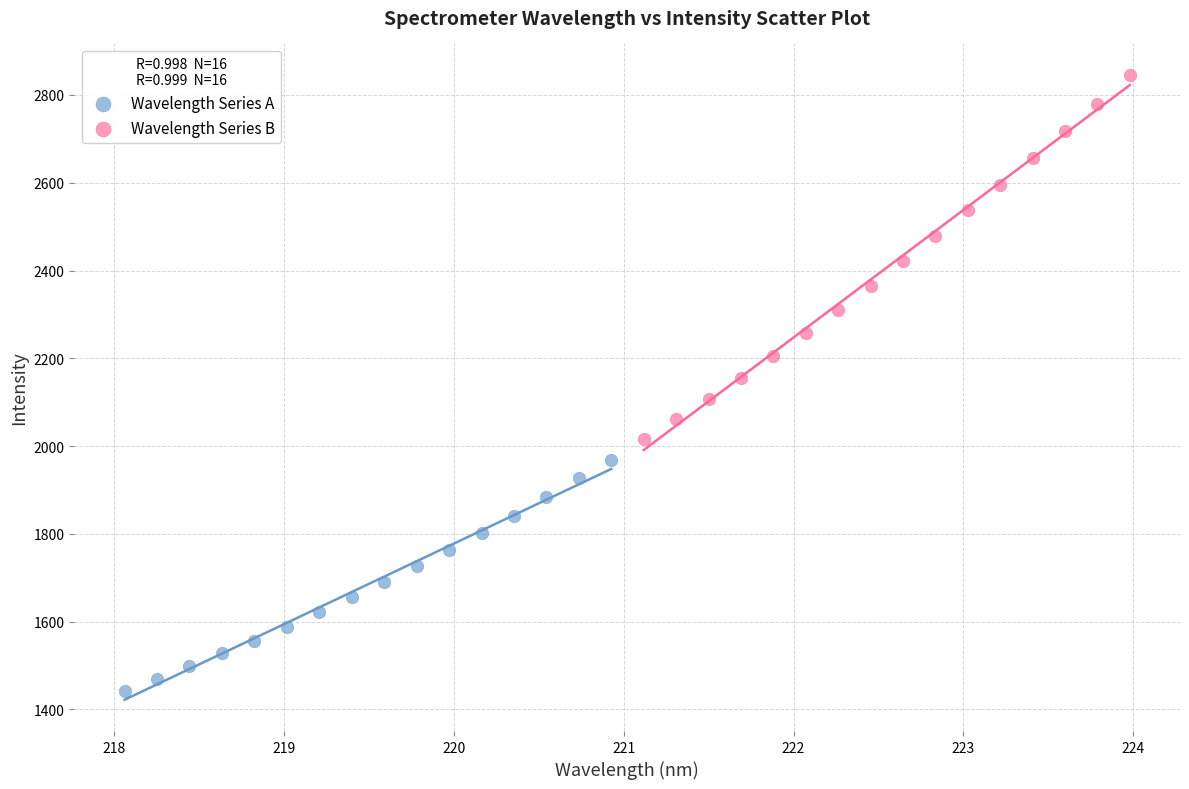

Which series reaches the minimum Y coordinate?

Wavelength Series A